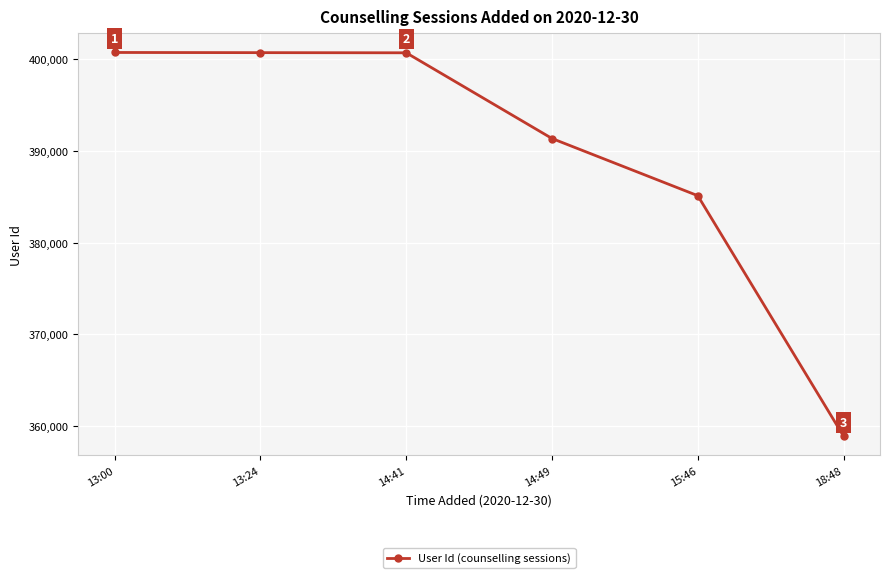

Where is the data nearest to the value 379820?

15:46